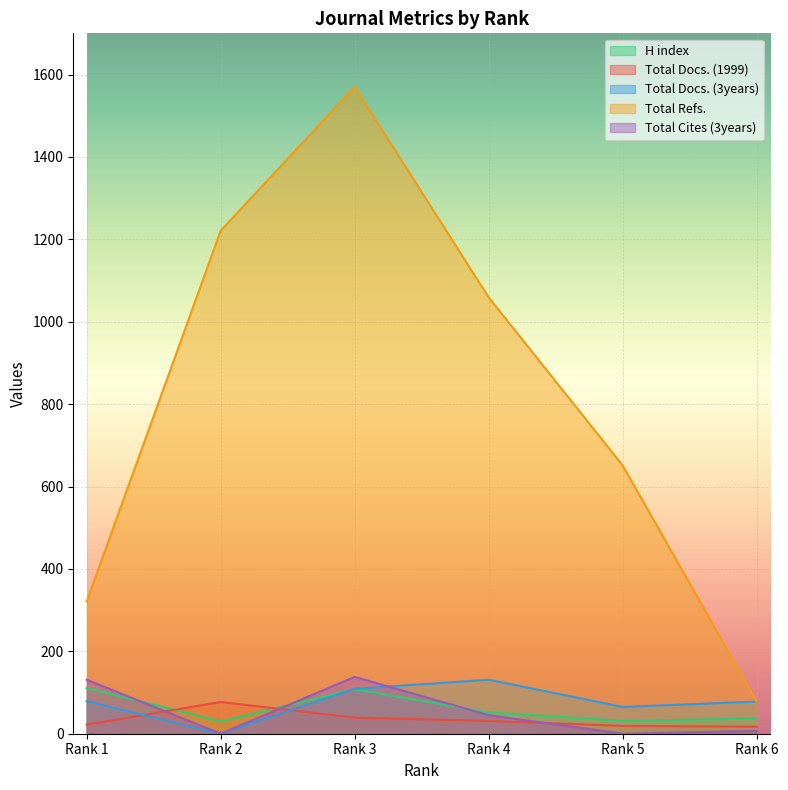

How many lines are shown in the chart?

5